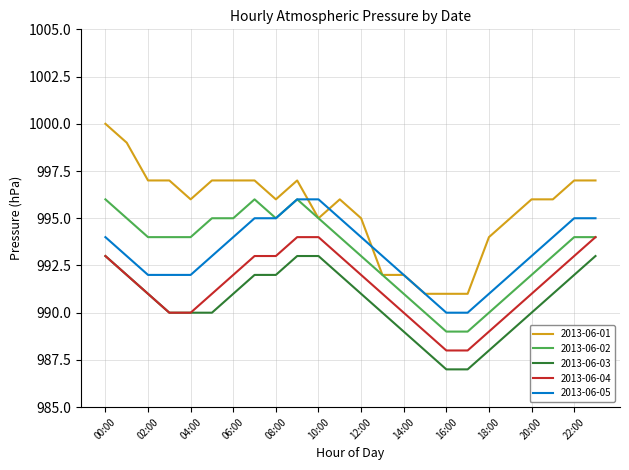

What is the greatest value displayed?

1000